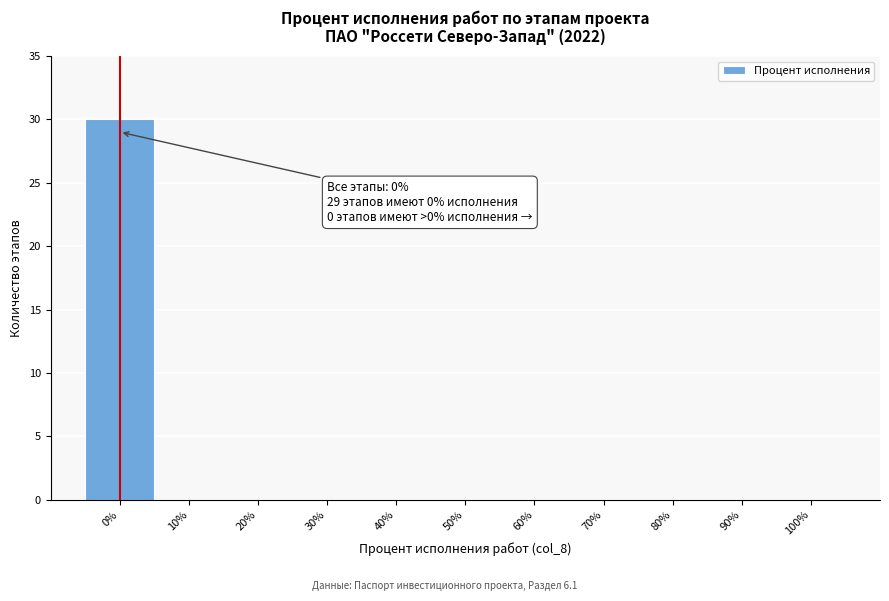

Over which range of the x-axis is the bar tallest?

-5 to 5